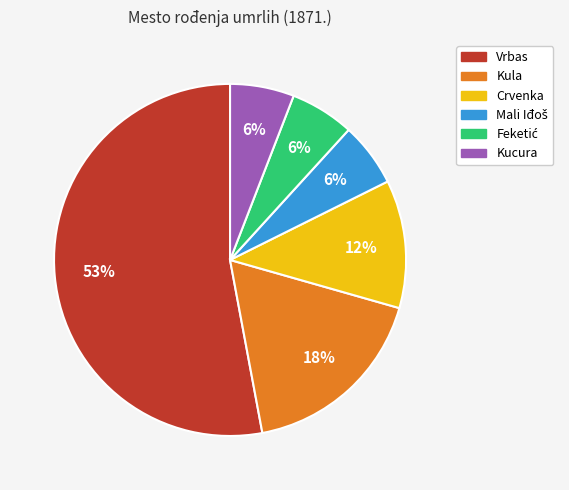

How many segments does this pie chart have?

6